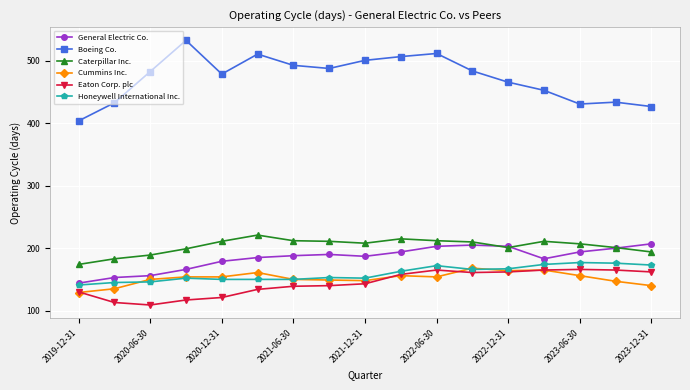

What is the value of the Caterpillar Inc. point at the 15th from the left?

207